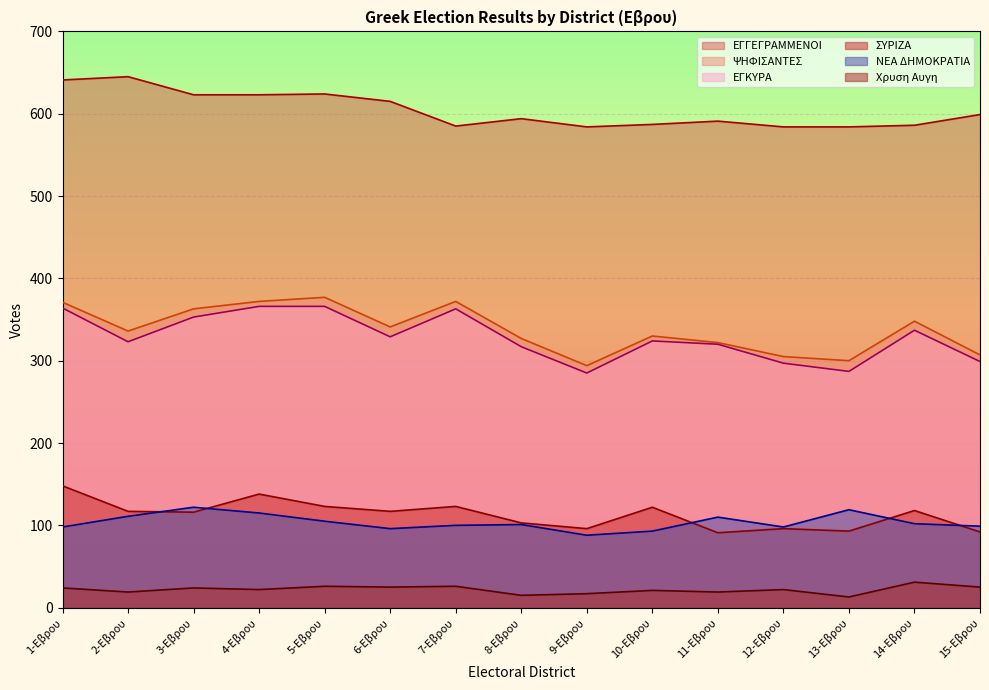

What is the label of the 15th point from the left?

15-Εβρου